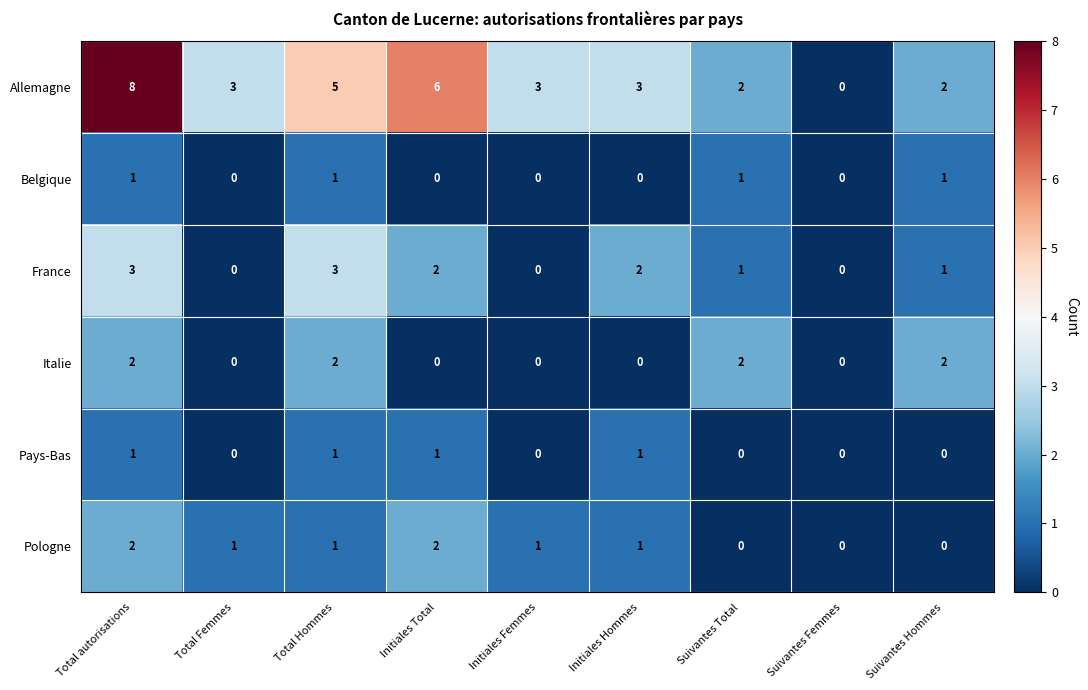

The Italie series shows 1 at Initiales Total. True or false?

False